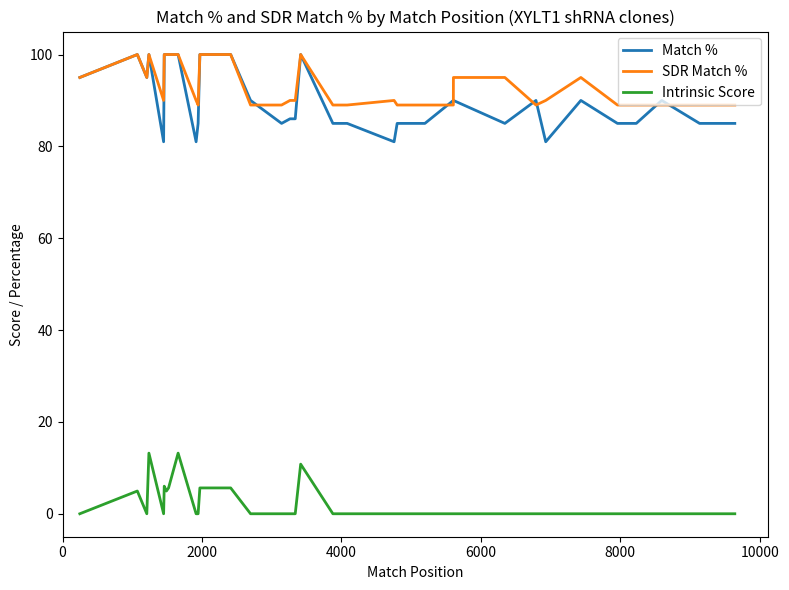

In Match %, how many points are higher than both neighbors (excluding endpoints)?

6